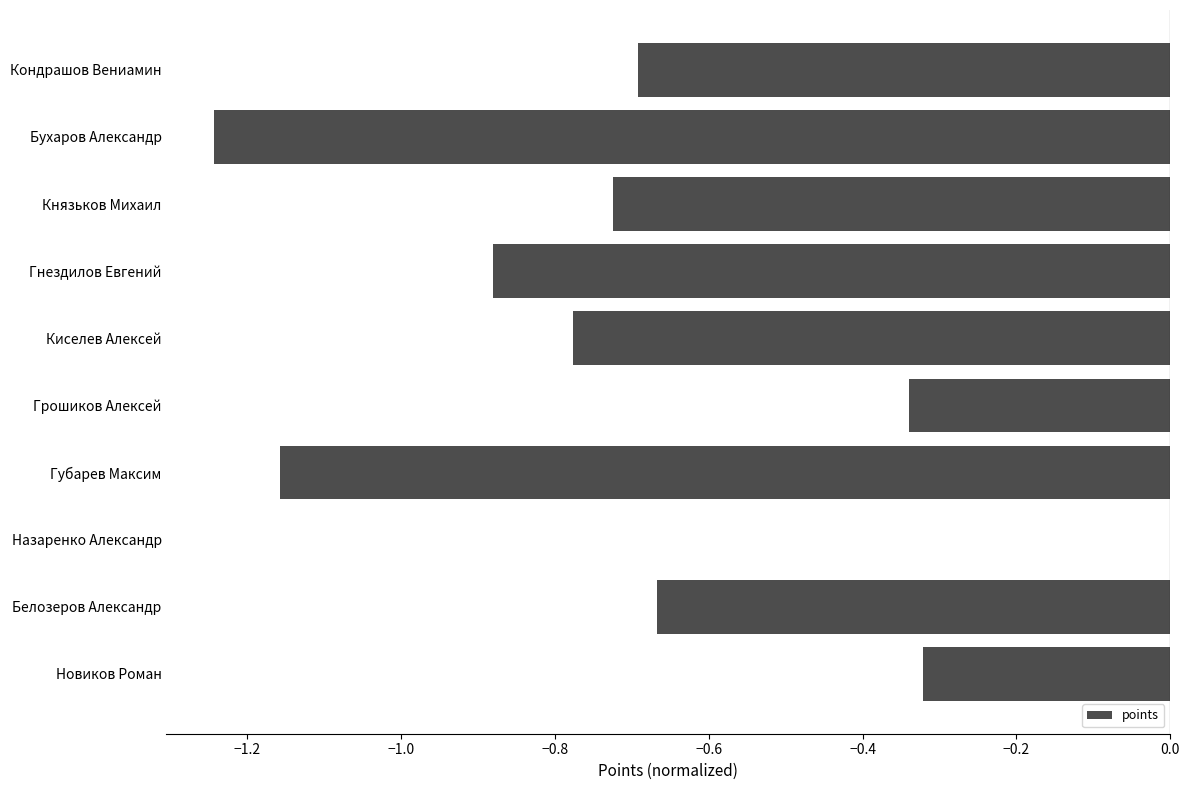

At which label is the value closest to 0?

Назаренко Александр